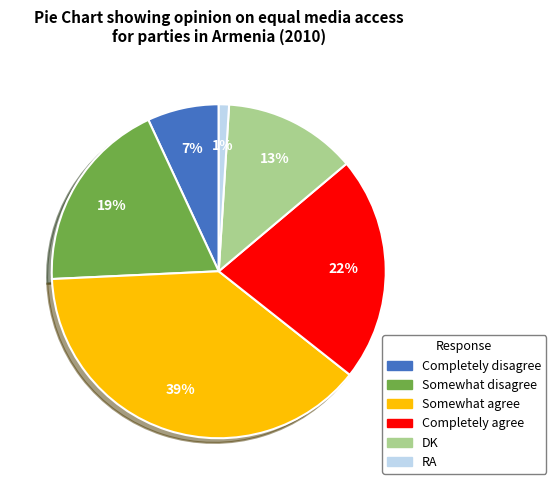

To the nearest percent, what is the average slice percentage?

17%